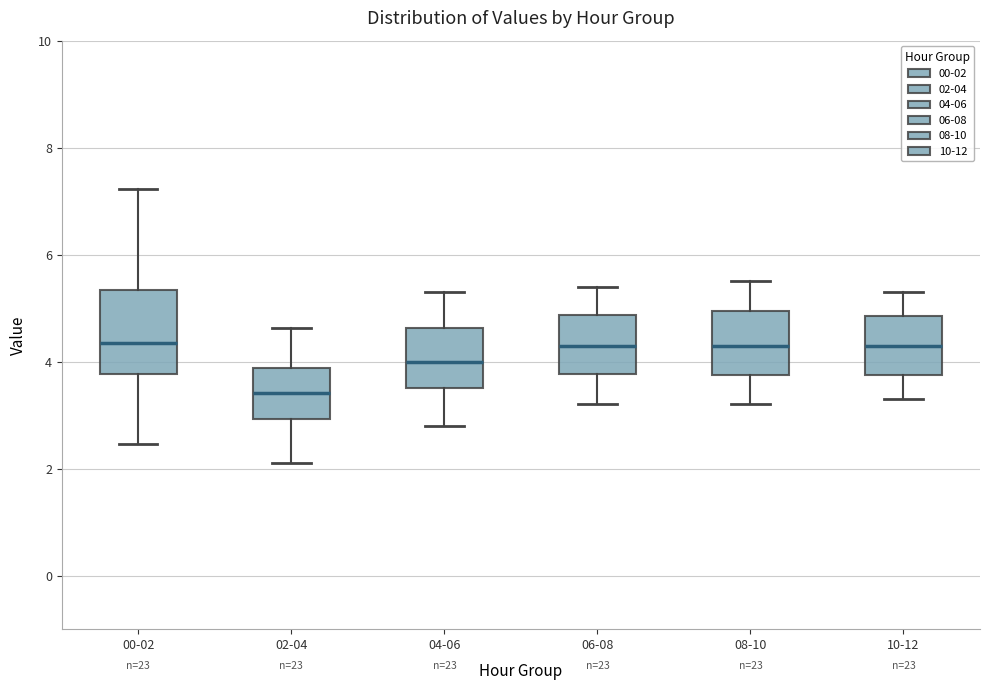

Reading left to right, transcribe this box plot: for each box, give where its median line is, the range the box spans, and where its two whiskers end, as read against the y-axis. The values are not printed on the chart, so give them approximately, as read against the axis.

00-02: median 4.4, box 3.8 to 5.4, whiskers 2.4 to 7.2
02-04: median 3.4, box 3.0 to 3.8, whiskers 2.2 to 4.6
04-06: median 4.0, box 3.6 to 4.6, whiskers 2.8 to 5.4
06-08: median 4.4, box 3.8 to 4.8, whiskers 3.2 to 5.4
08-10: median 4.4, box 3.8 to 5.0, whiskers 3.2 to 5.6
10-12: median 4.4, box 3.8 to 4.8, whiskers 3.4 to 5.4